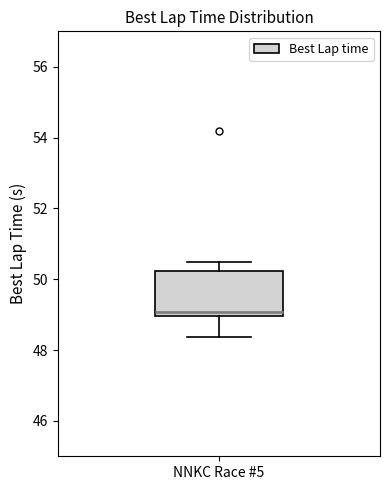

Where is the upper edge of the box for NNKC Race #5 on the y-axis? The values are not printed on the chart, so give them approximately, as read against the axis.

50.2